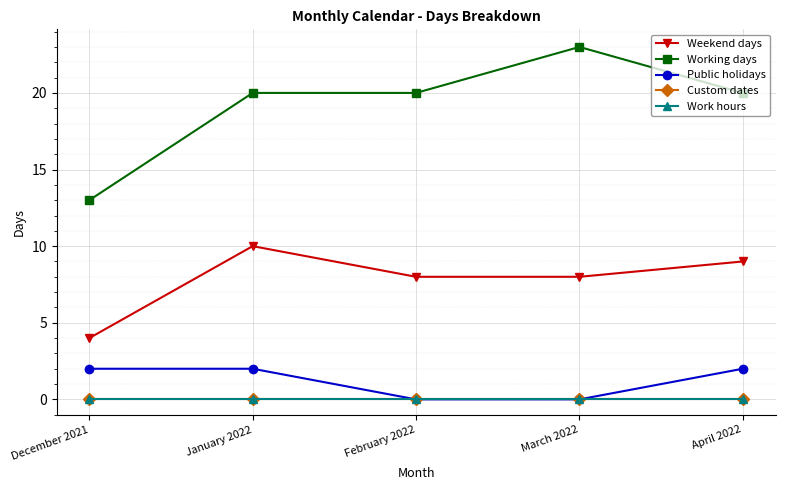

Is this an area chart (filled region under the line)?

No